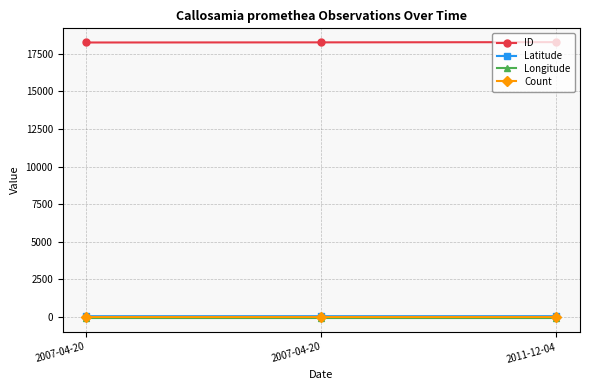

The Latitude series shows 41.6 at 2007-04-20. True or false?

True